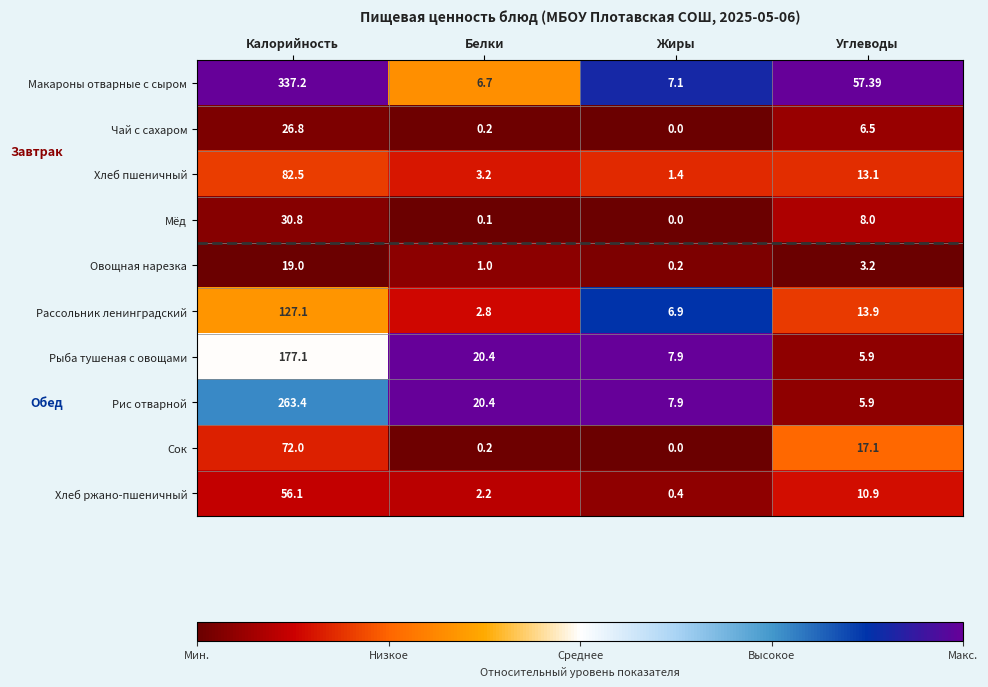

Which series has the widest spread of values?

Макароны отварные с сыром